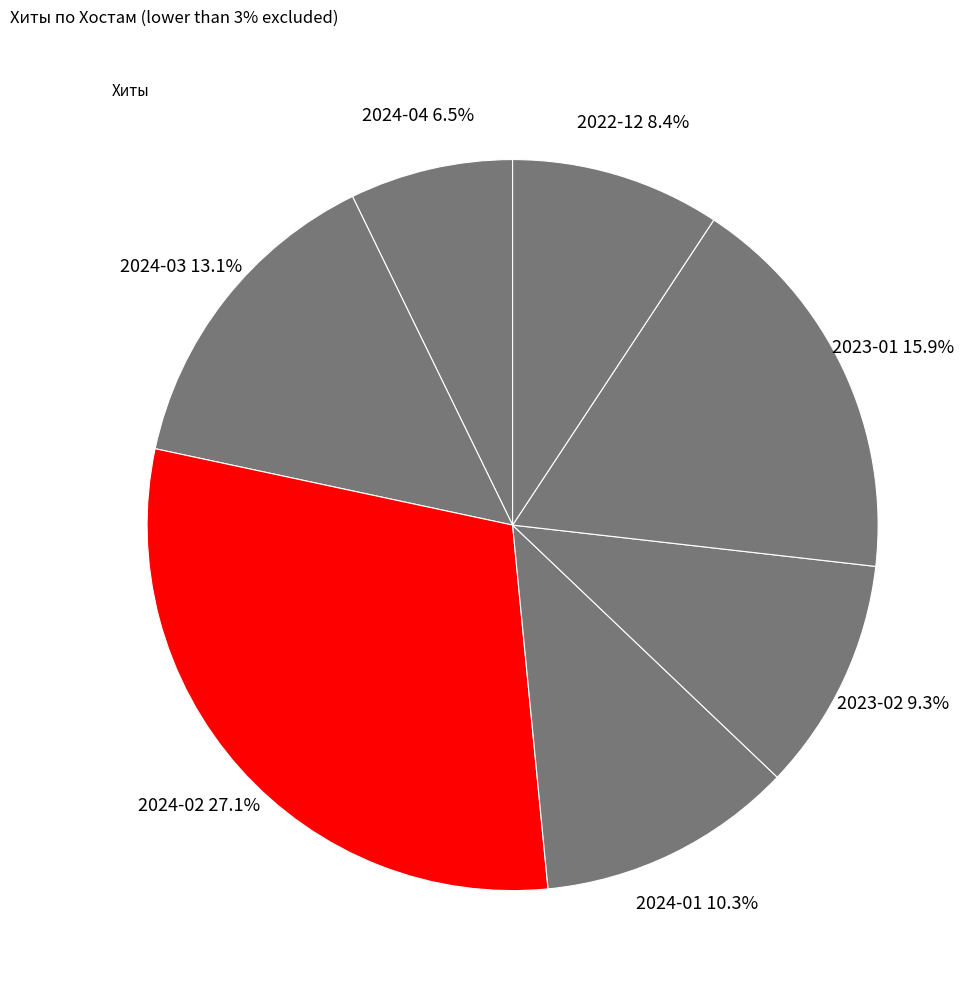

Is 19 the majority of the pie?

No